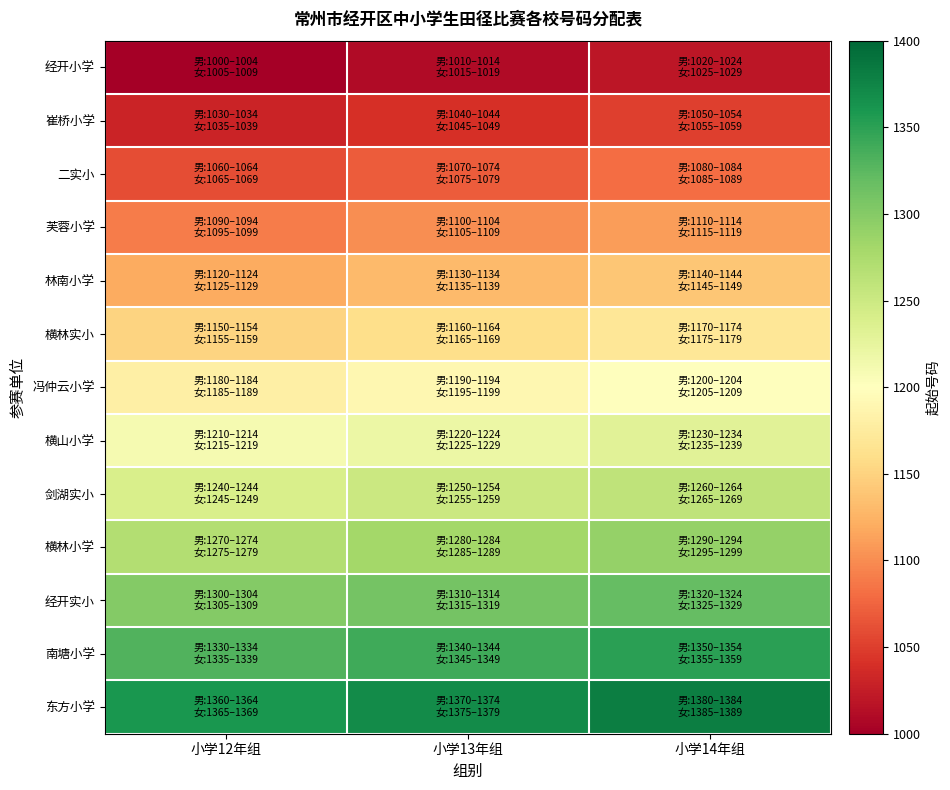

At how many categories does at least one series exceed 1322?

3